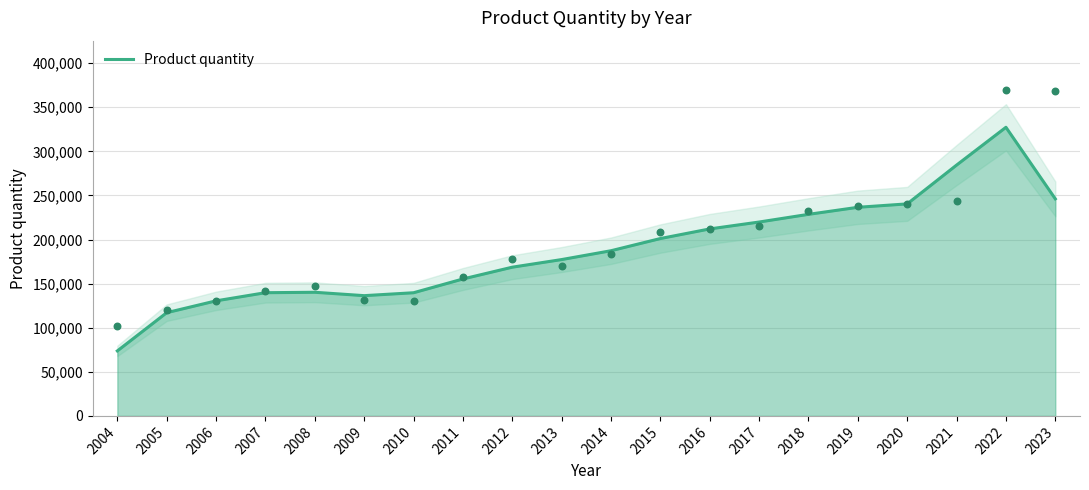

What is the ratio of the value at 2012 to the value at 2016?

0.8